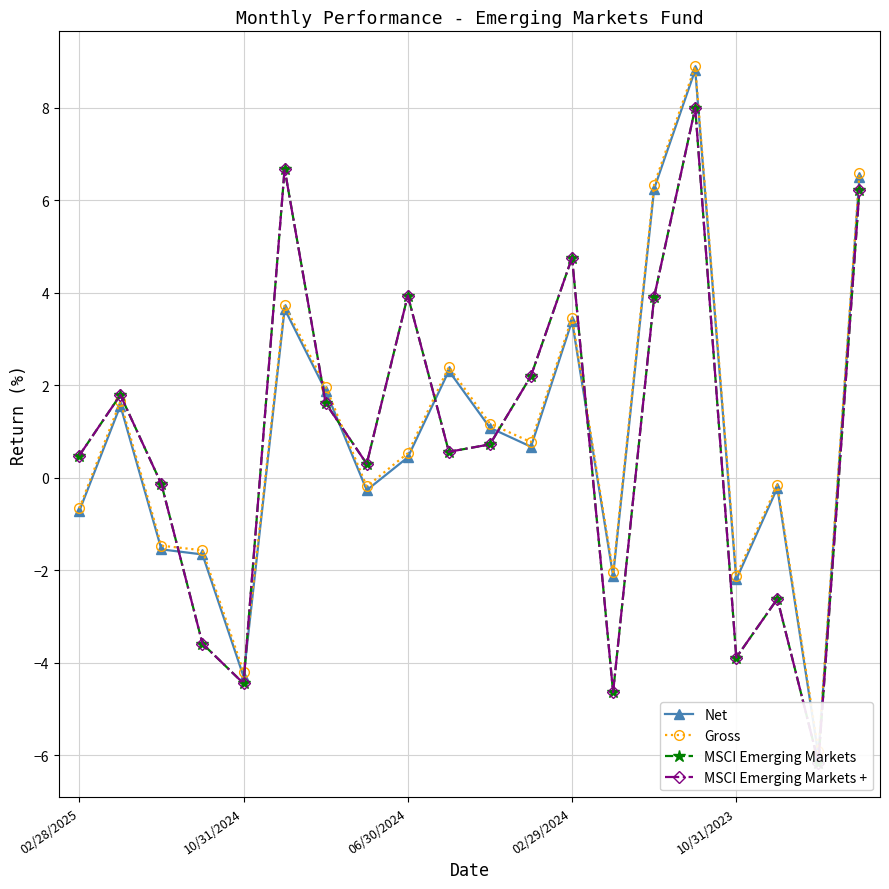

True or false: MSCI Emerging Markets has a value of 3.9 at 14.

True